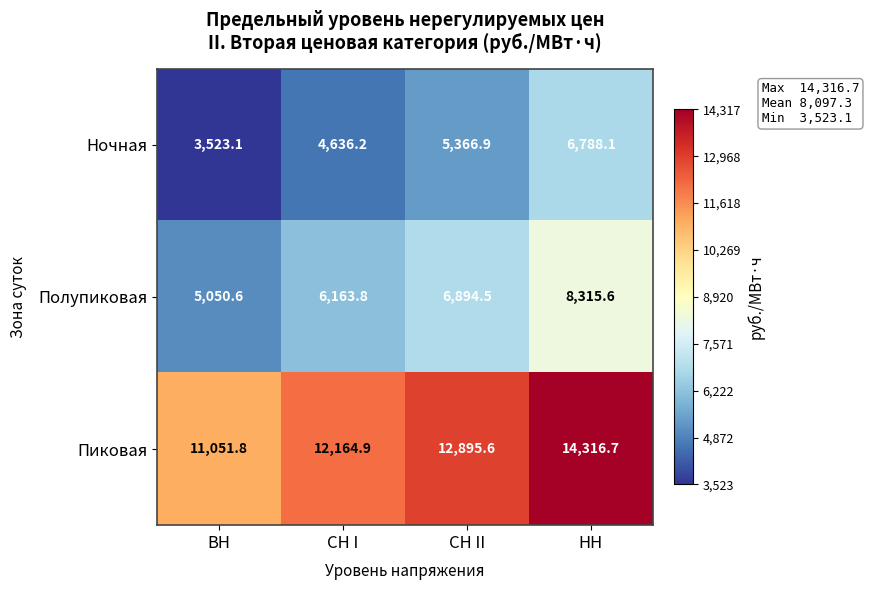

Between ВН and СН I, which series saw the biggest shift?

Полупиковая